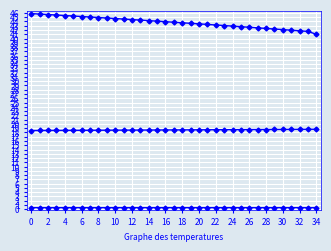

At which category does the chart reach its minimum across all series?

26